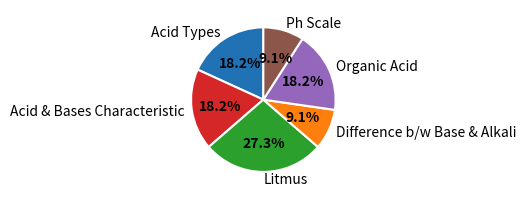

How many slices are in this pie chart?

6